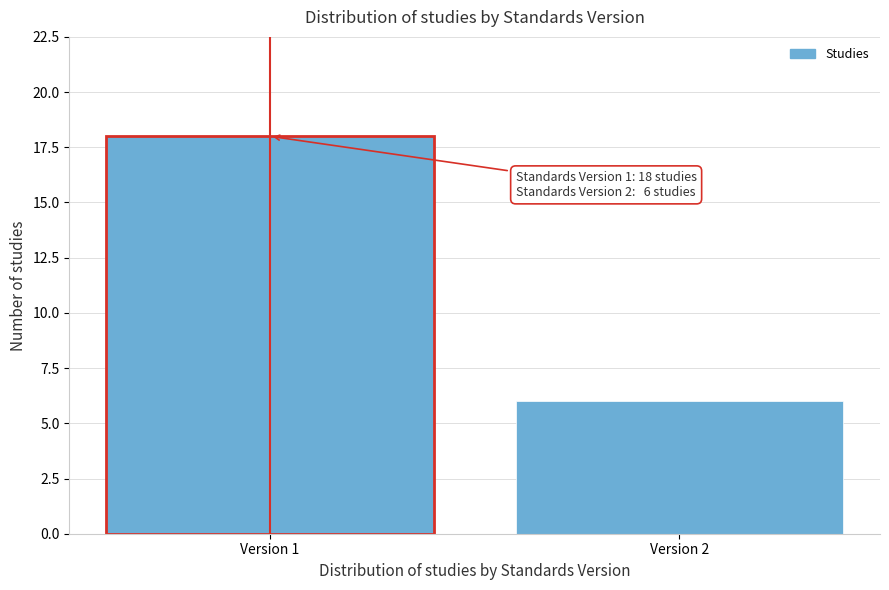

Reading right to left, extract all data points from this chart.

Version 2=6	Version 1=18